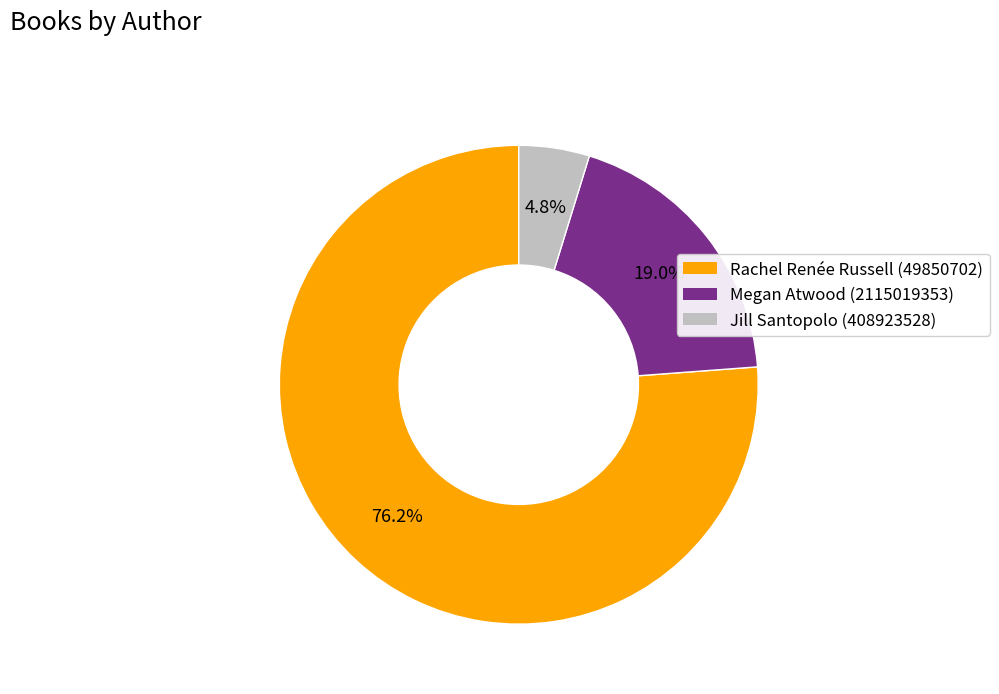

Which has a higher value, Jill Santopolo (408923528) or Rachel Renée Russell (49850702)?

Rachel Renée Russell (49850702)